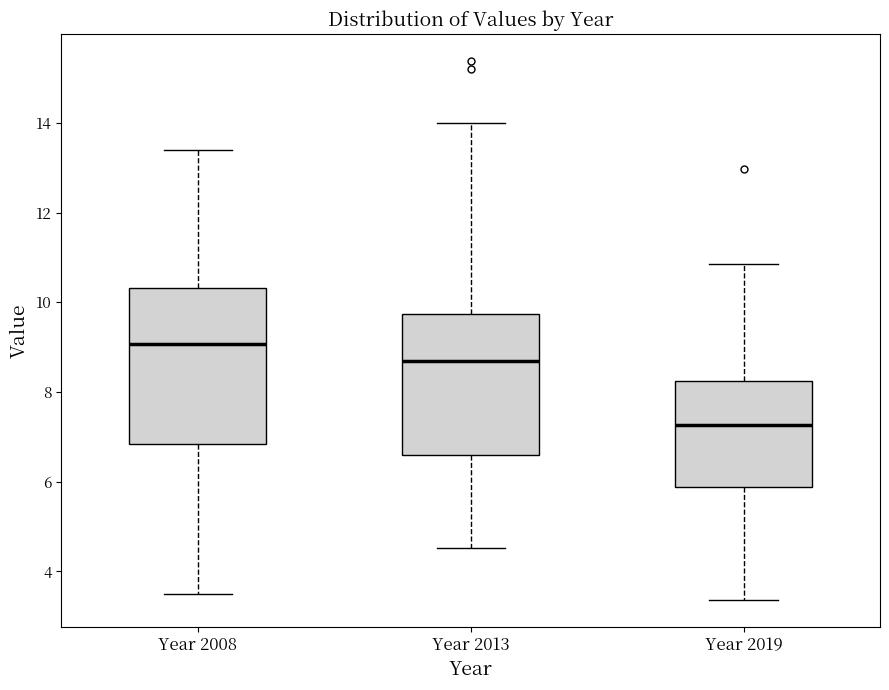

Where does the lower whisker of the box for Year 2019 end on the y-axis? The values are not printed on the chart, so give them approximately, as read against the axis.

3.4